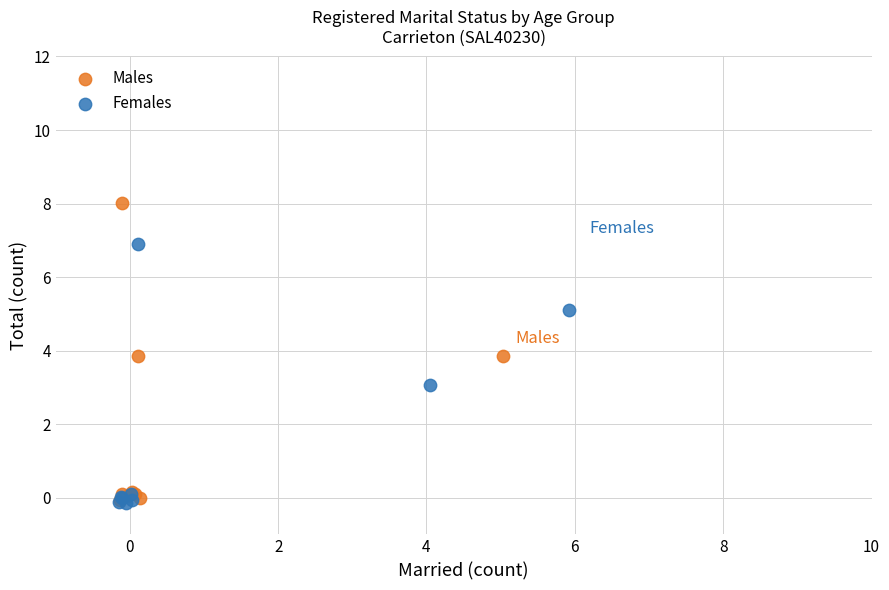

Which series reaches the maximum Y coordinate?

Males